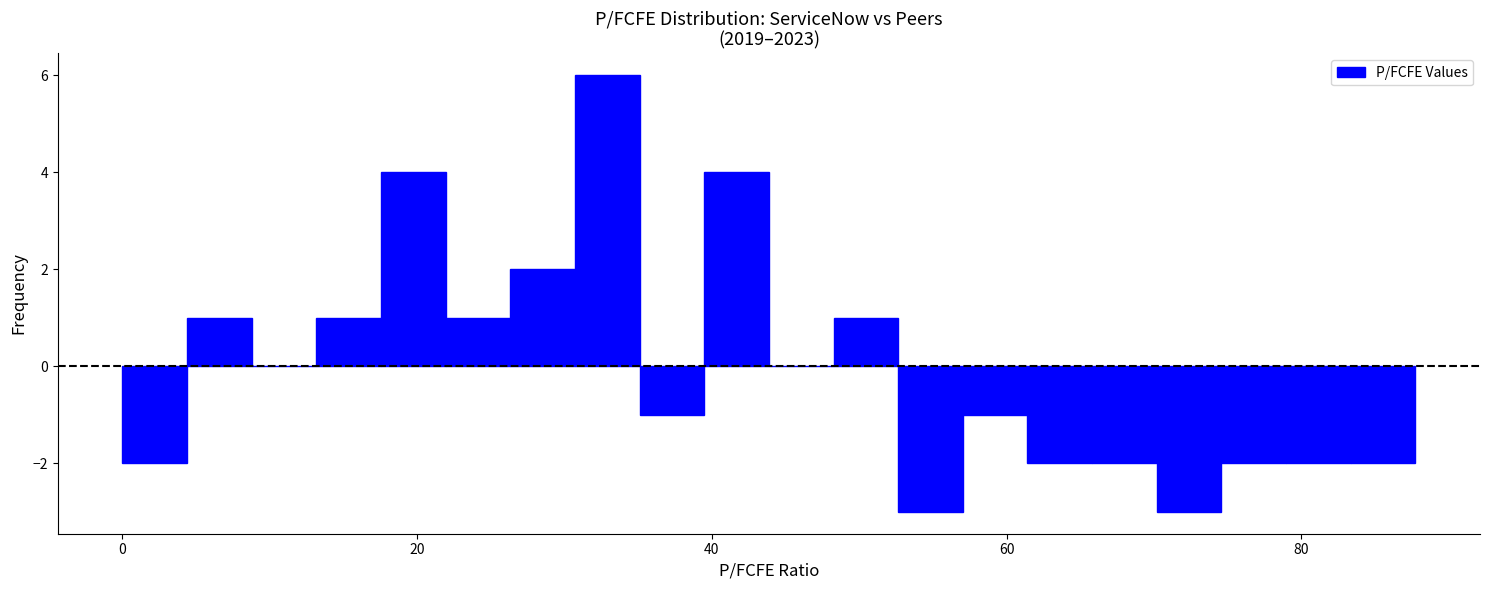

Around what value on the x-axis is the tallest bar? Give the approximate position of its centre, as read against the axis.

32